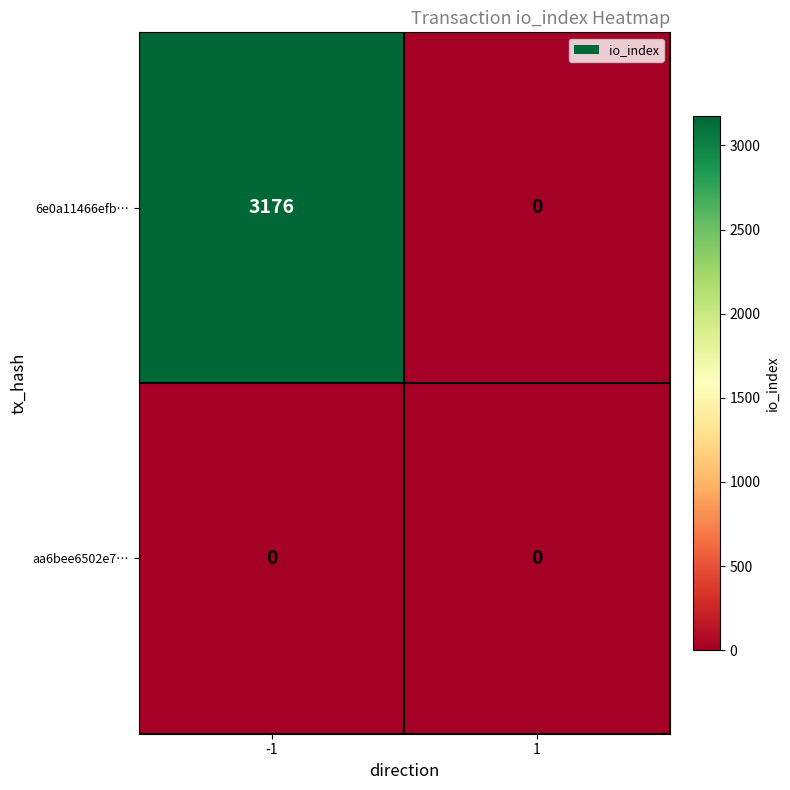

Reading left to right, what are all the values shown in this chart?

6e0a11466efb…: -1=3176	1=0
aa6bee6502e7…: -1=0	1=0